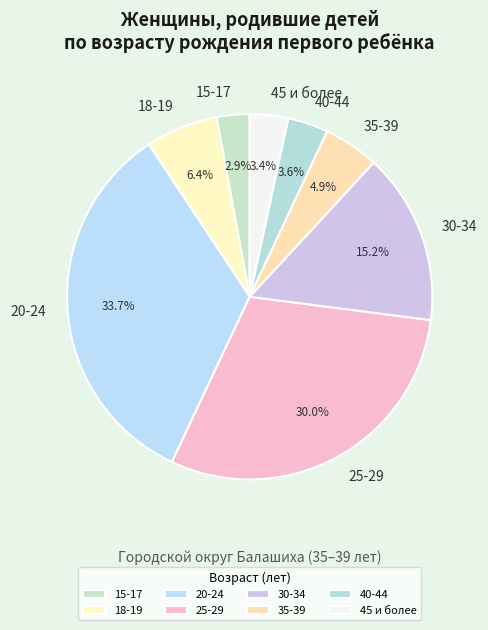

How many slices are in this pie chart?

8